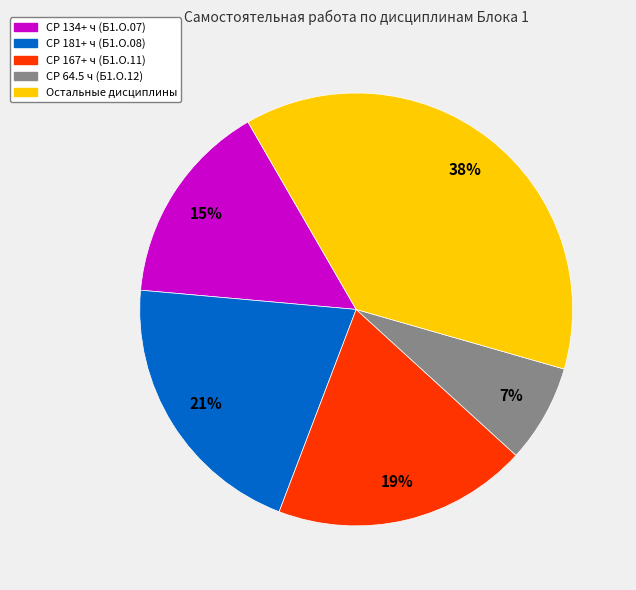

How many slices are in this pie chart?

5